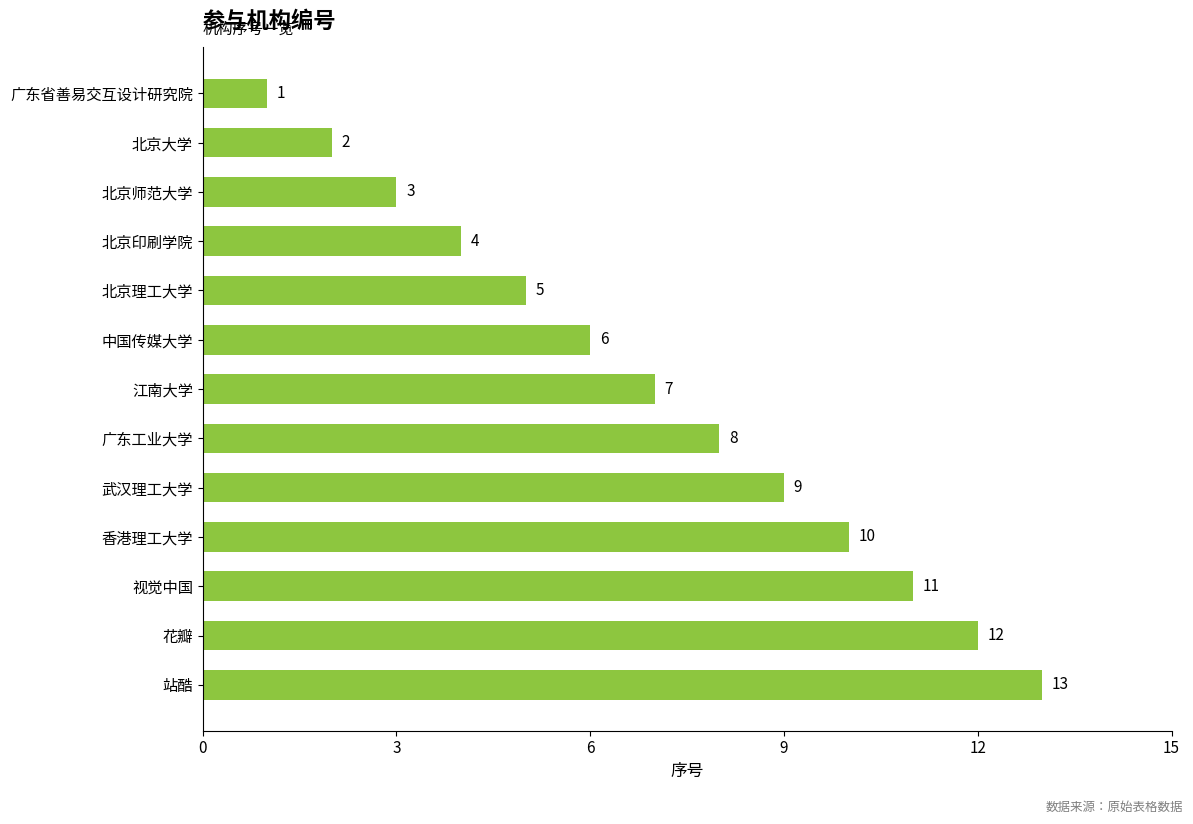

Rank the categories by value from highest to lowest.

站酷, 花瓣, 视觉中国, 香港理工大学, 武汉理工大学, 广东工业大学, 江南大学, 中国传媒大学, 北京理工大学, 北京印刷学院, 北京师范大学, 北京大学, 广东省善易交互设计研究院